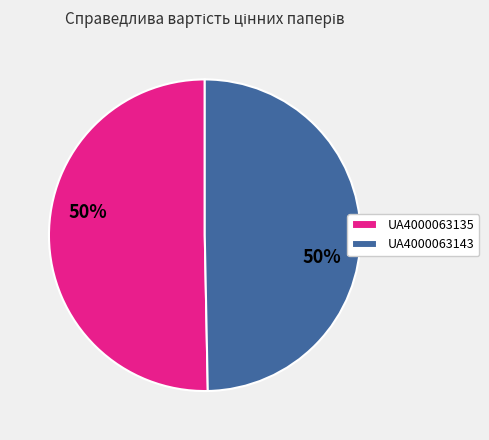

True or false: UA4000063143 accounts for 56% of the total.

False